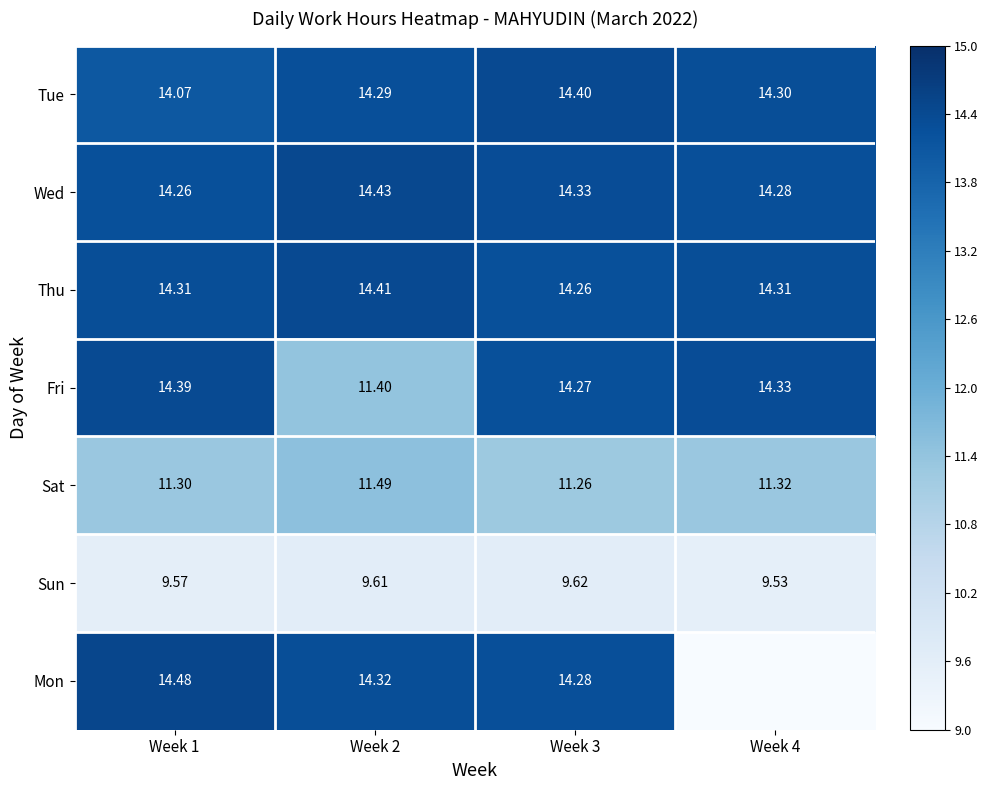

At Week 2, list the series in order from largest to smallest.

Wed, Thu, Mon, Tue, Sat, Fri, Sun